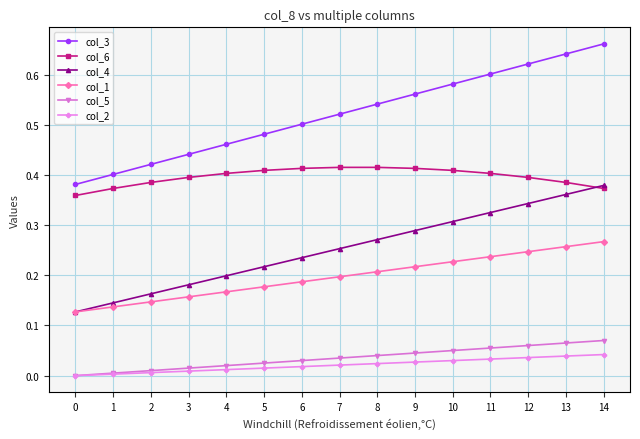

True or false: col_6 and col_5 intersect in this chart.

False